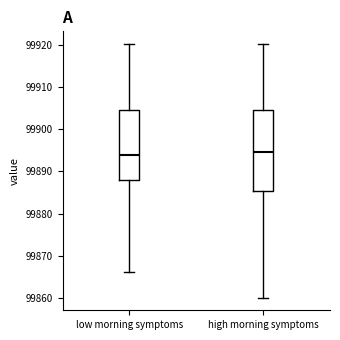

Which box is the tallest, from its lower edge to its upper edge?

high morning symptoms